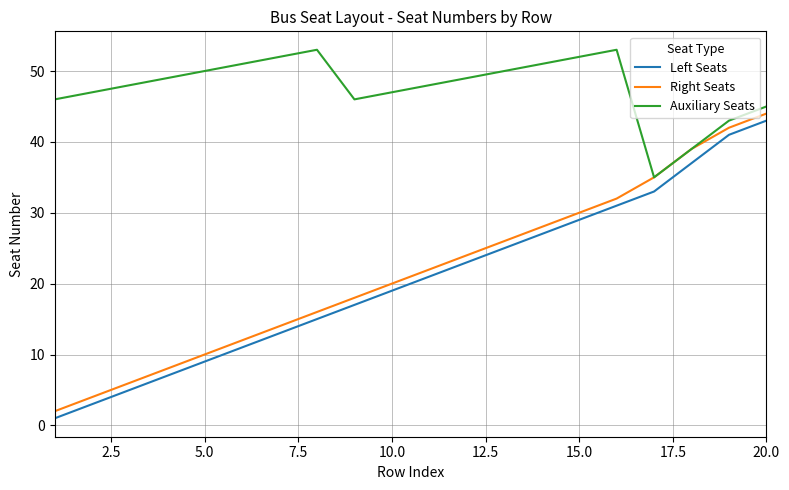

True or false: Left Seats and Auxiliary Seats intersect in this chart.

False